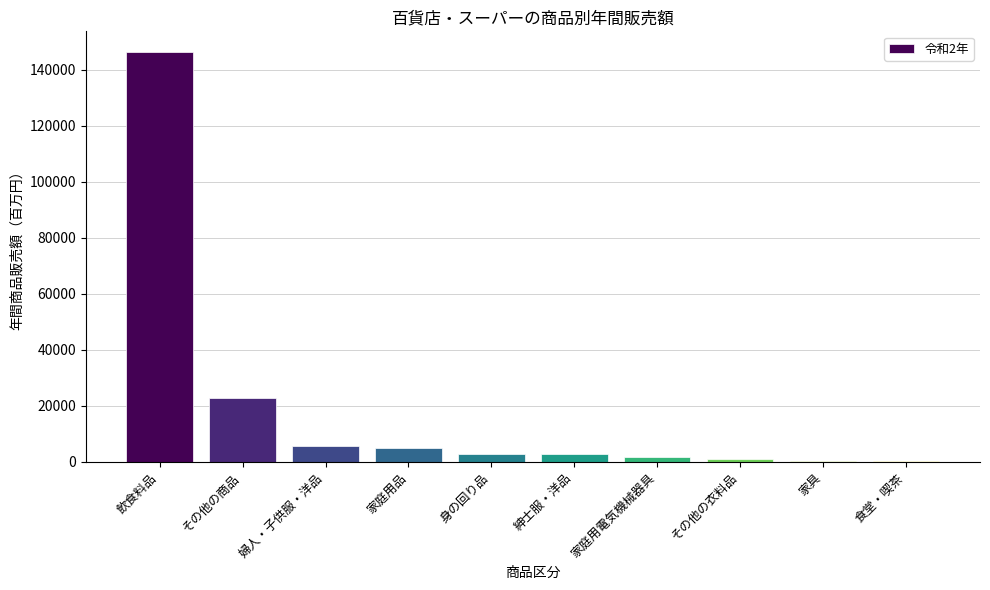

Where is the data nearest to the value 73285?

その他の商品